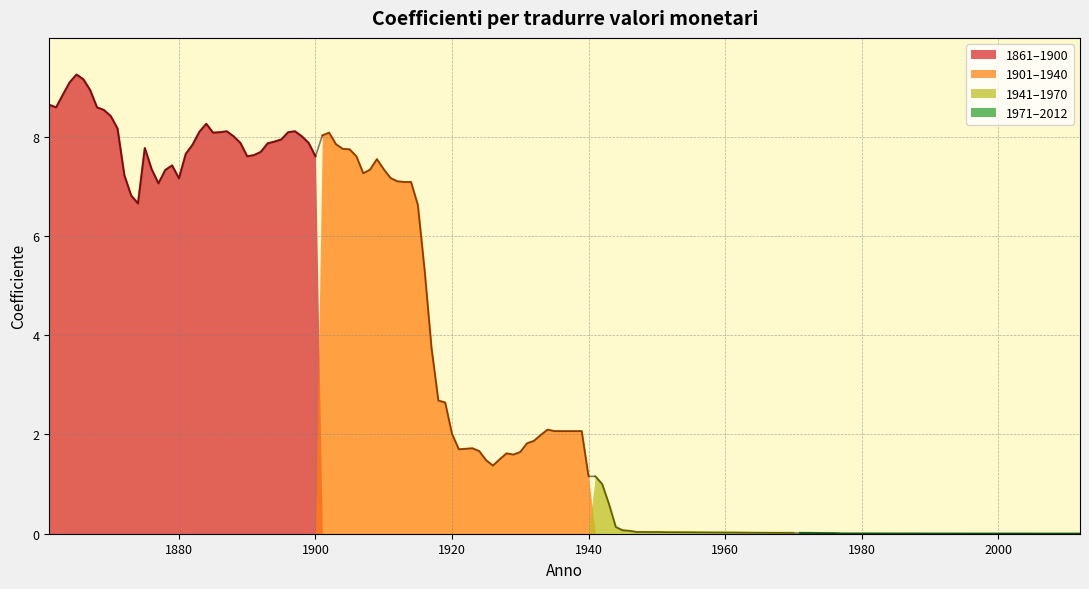

Which series has the widest spread of values?

1861–1900